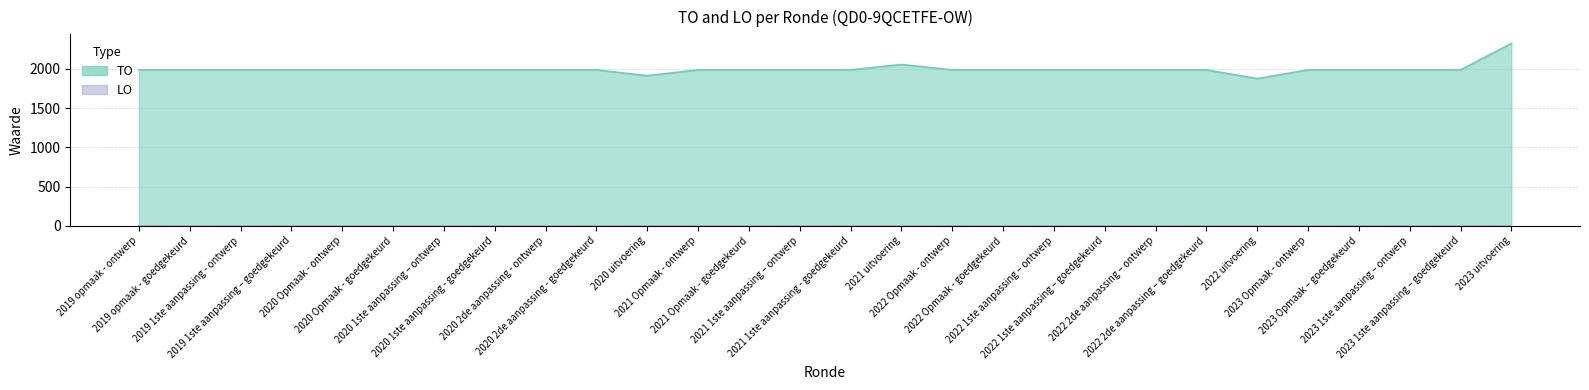

Is it true that the value at 2019 opmaak - goedgekeurd is 3148?

False